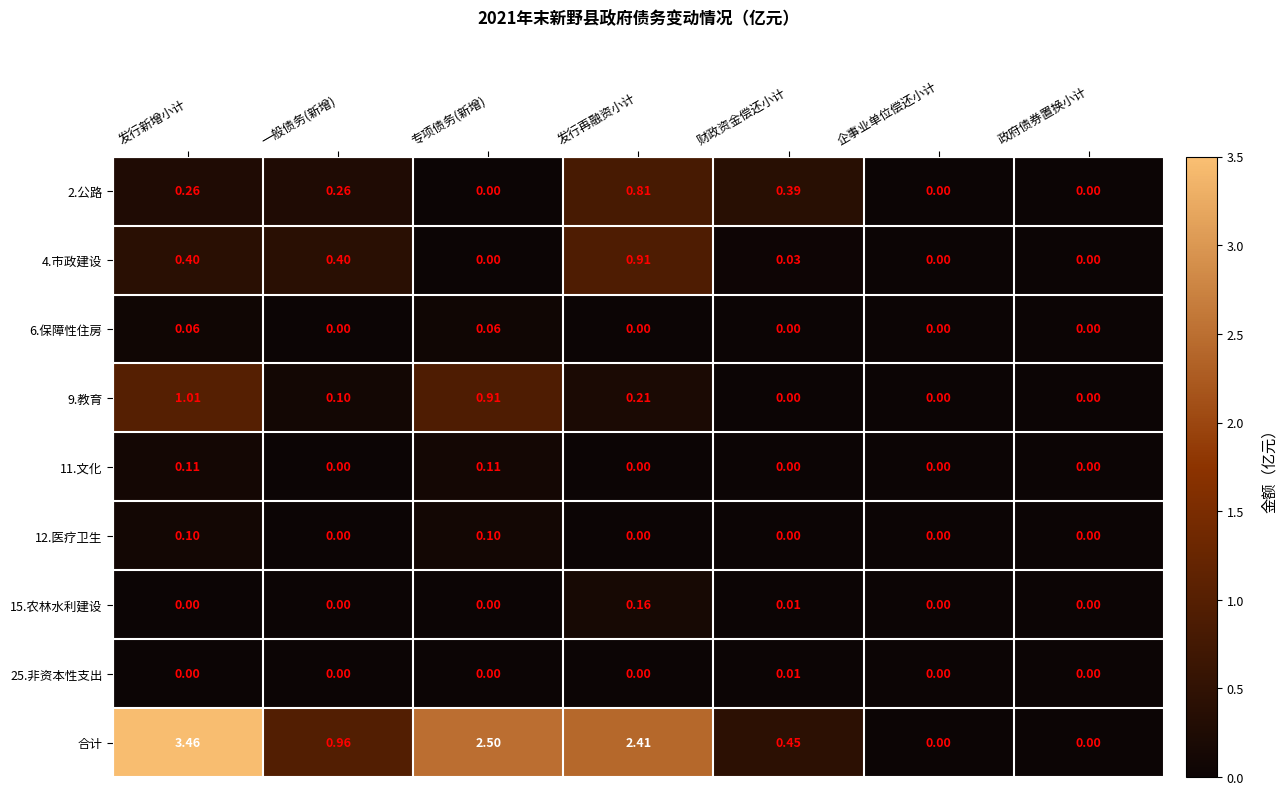

At which category is the sum across all series the highest?

发行新增小计